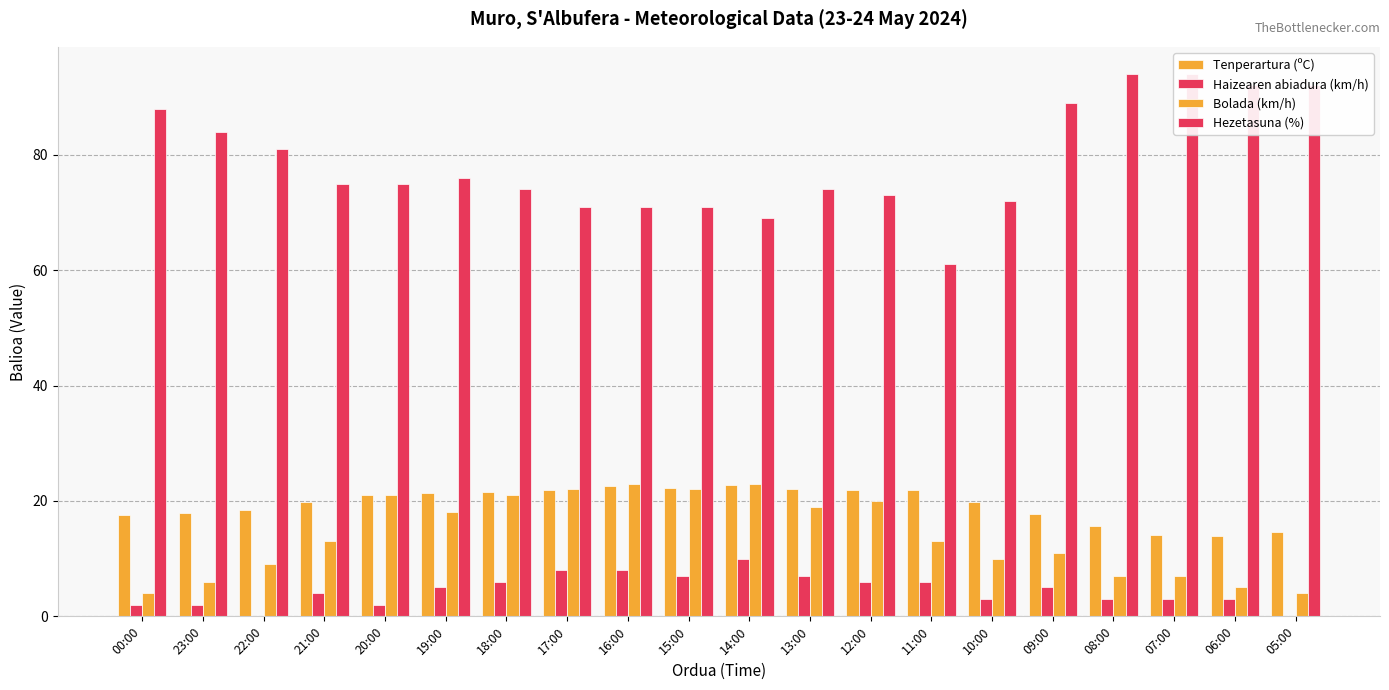

What is the difference between the maximum and minimum values in the Haizearen abiadura (km/h) series?

10.0